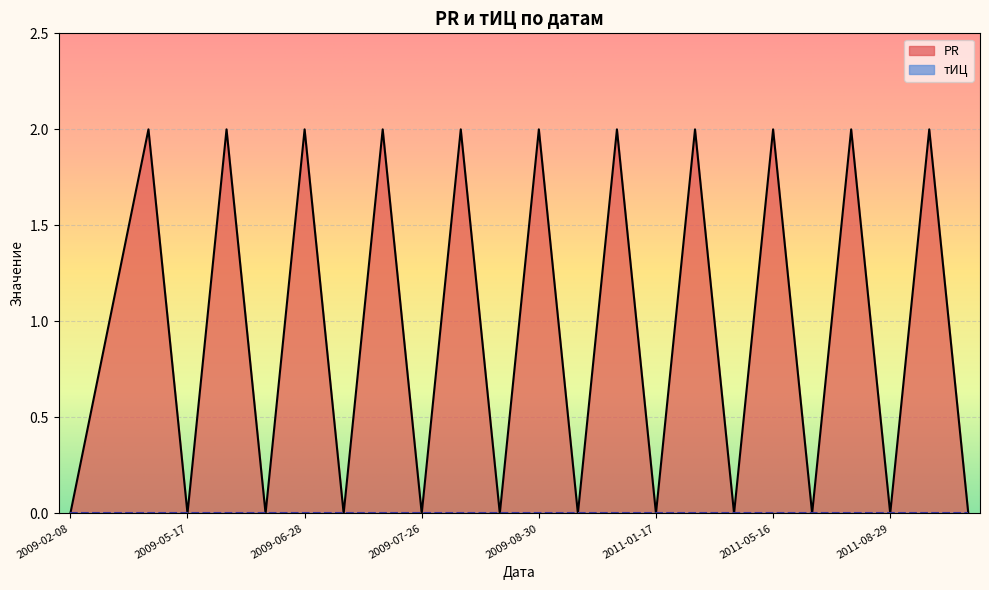

Count the values in the range 0 to 2.

24